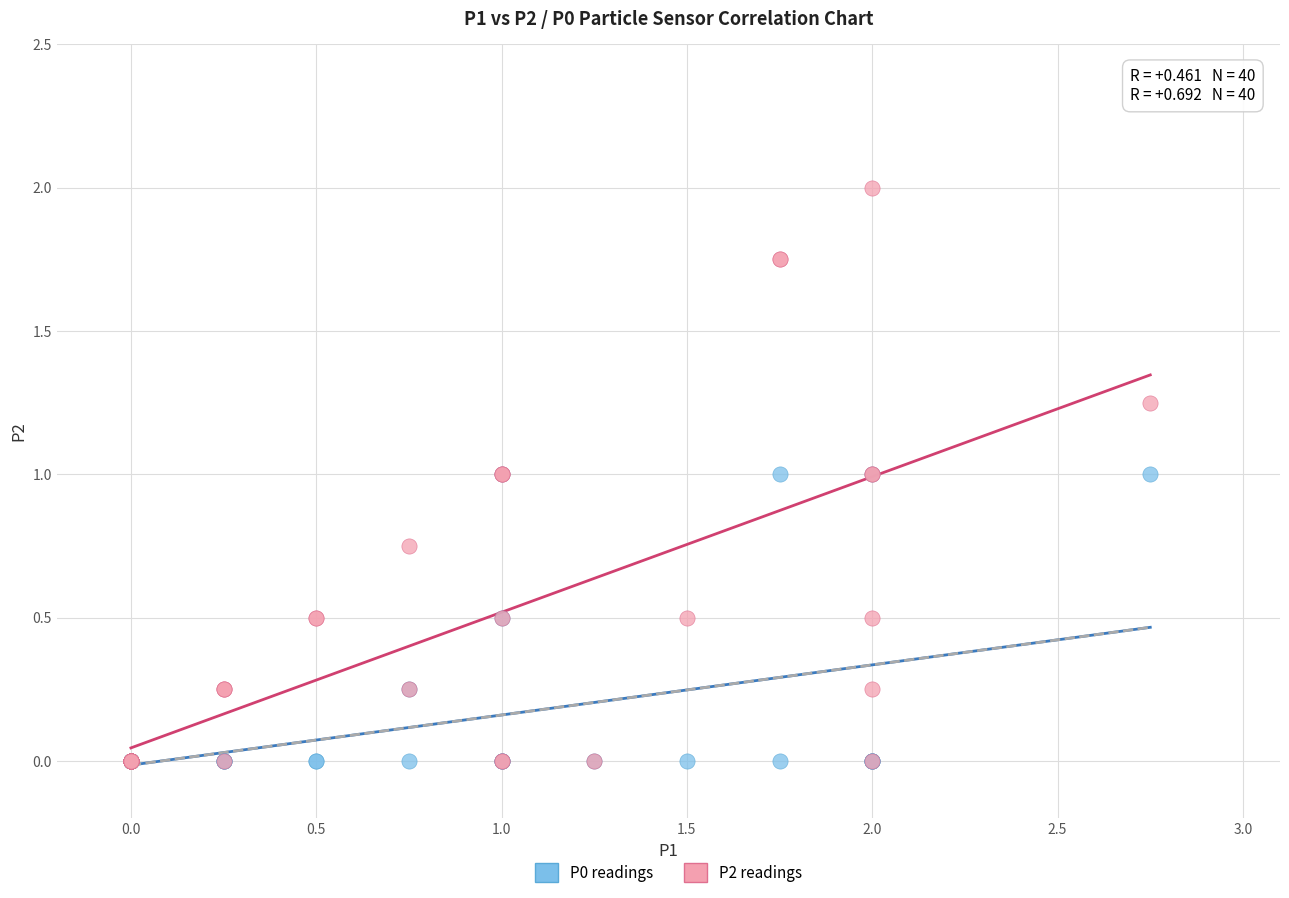

What are all the series names shown in the legend?

P0 readings, P2 readings